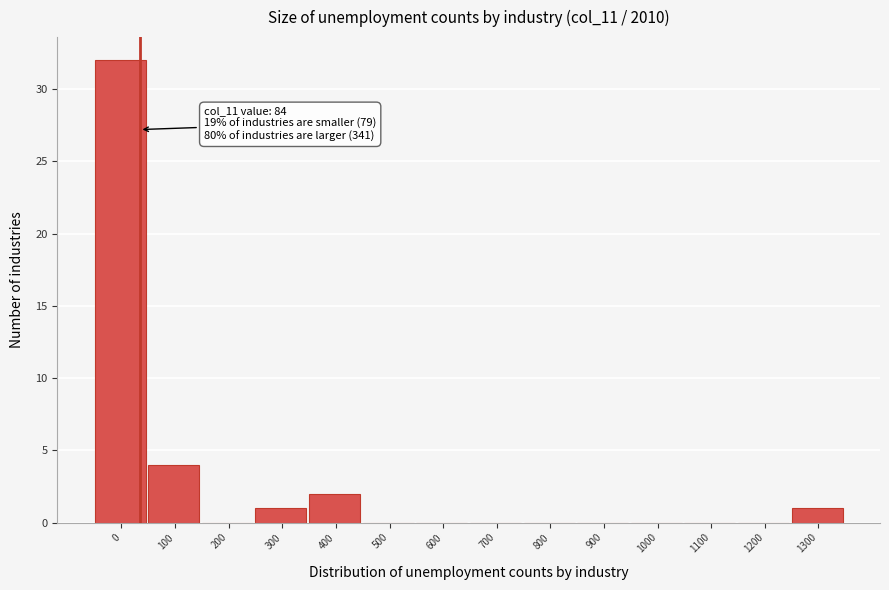

Reading left to right, what are all the values shown in this chart?

0=32	100=4	200=0	300=1	400=2	500=0	600=0	700=0	800=0	900=0	1000=0	1100=0	1200=0	1300=1